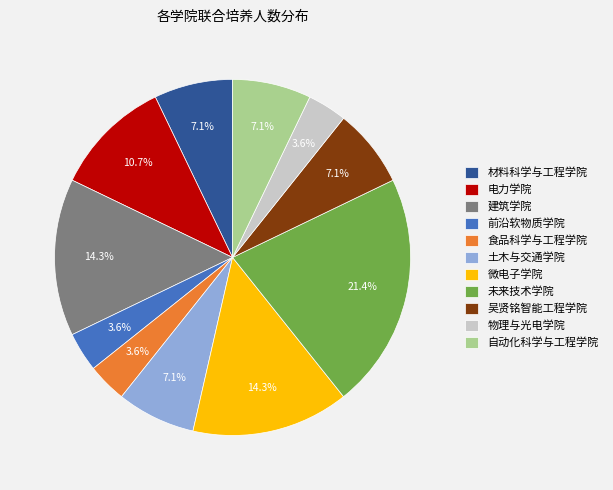

Which category has the biggest portion of the pie?

未来技术学院